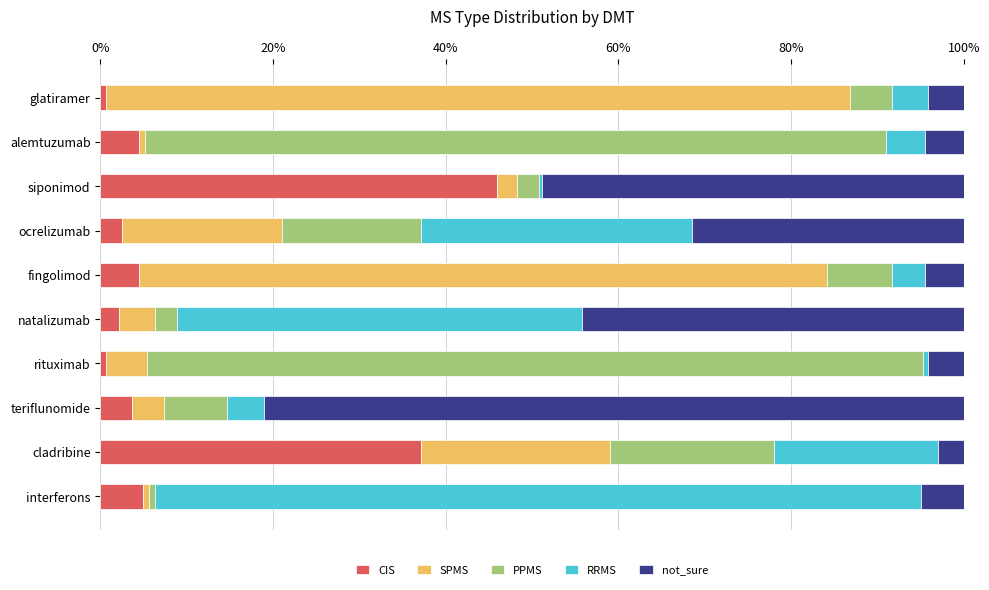

What is the sum of all CIS values?

106.8